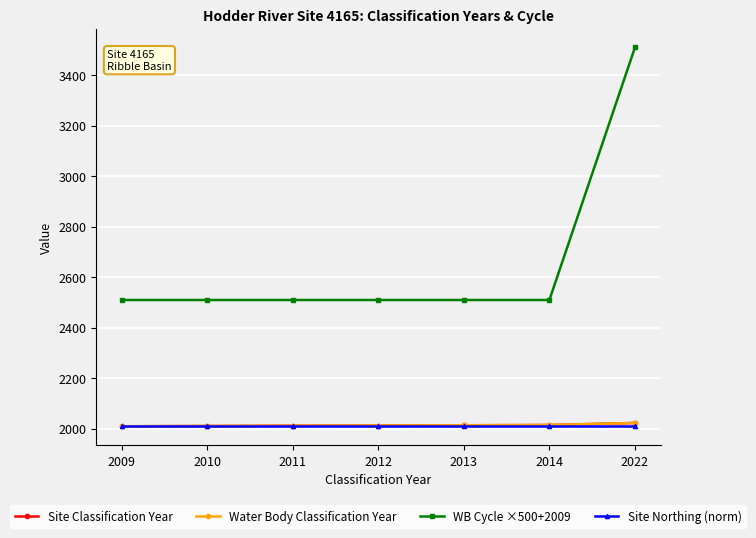

The value of Water Body Classification Year at 2022 is 2022. True or false?

True